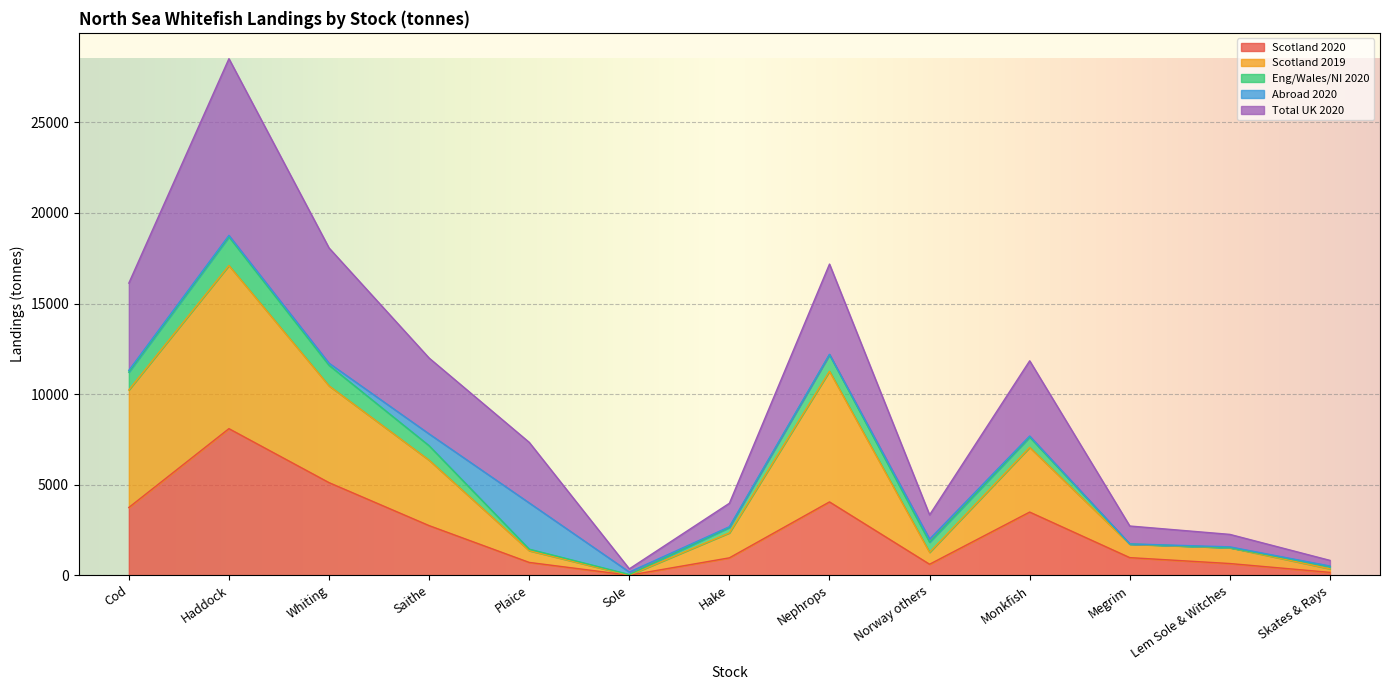

At which label does Scotland 2020 reach its peak?

Haddock